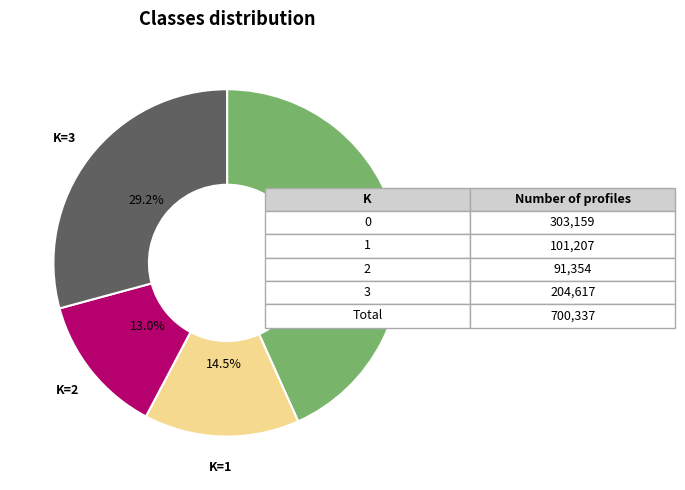

Rank the categories by value from lowest to highest.

K=2, K=1, K=3, K=0